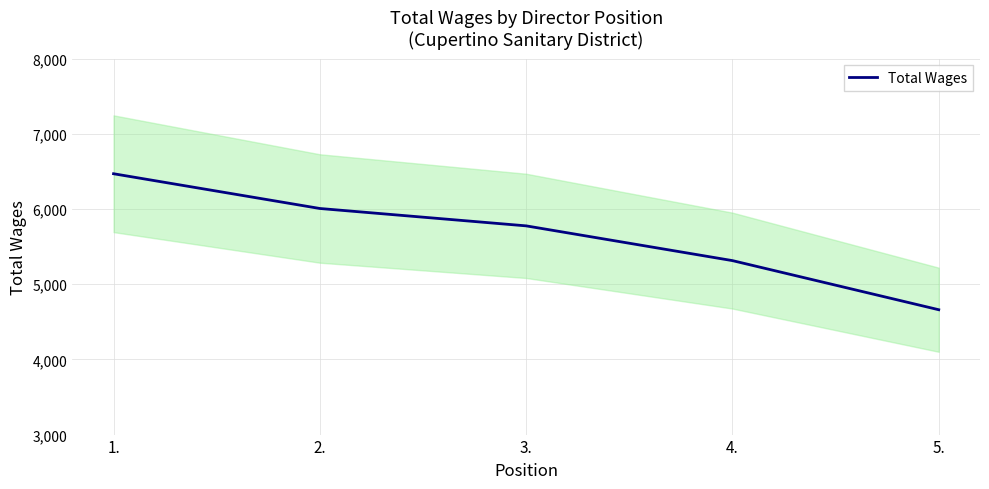

Count the number of categories in the chart.

5